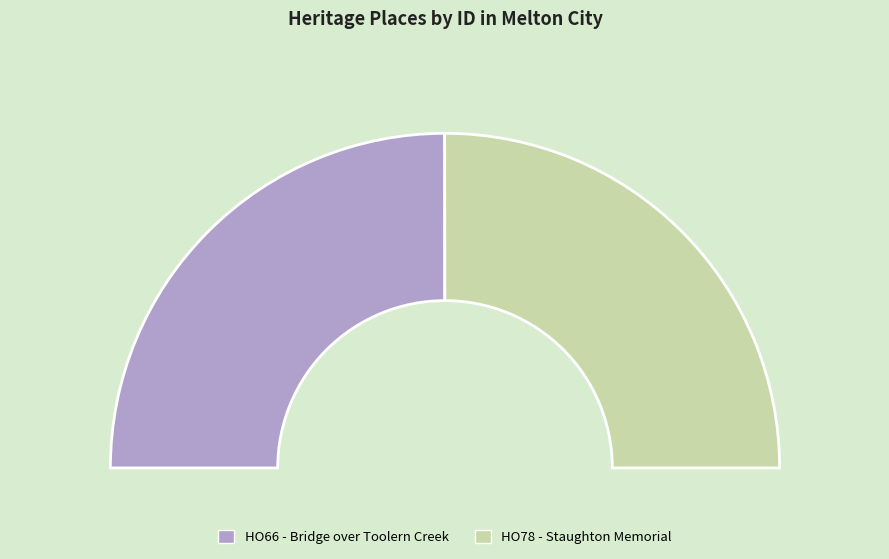

Combined, do HO66 - Bridge over Toolern Creek and HO78 - Staughton Memorial account for over 50%?

Yes